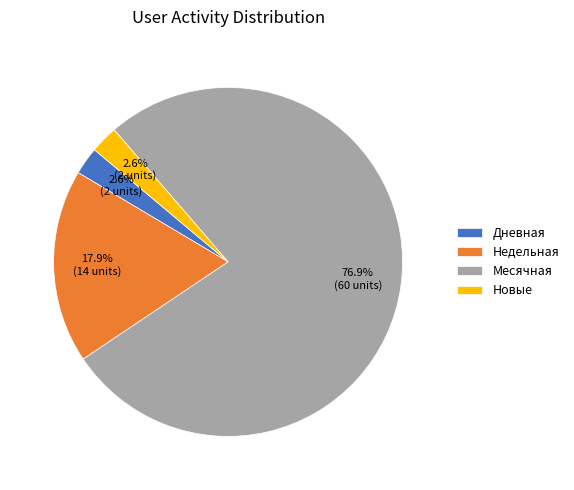

How much of the chart is everything except Новые?

97.4%